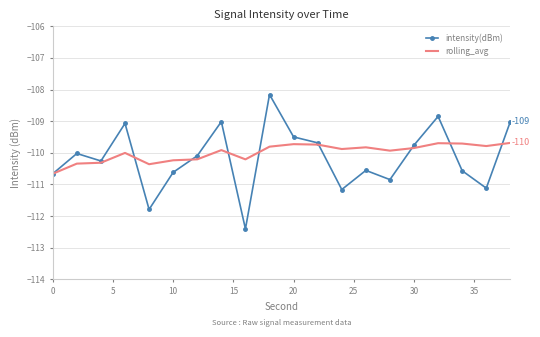

Which series has the widest spread of values?

intensity(dBm)